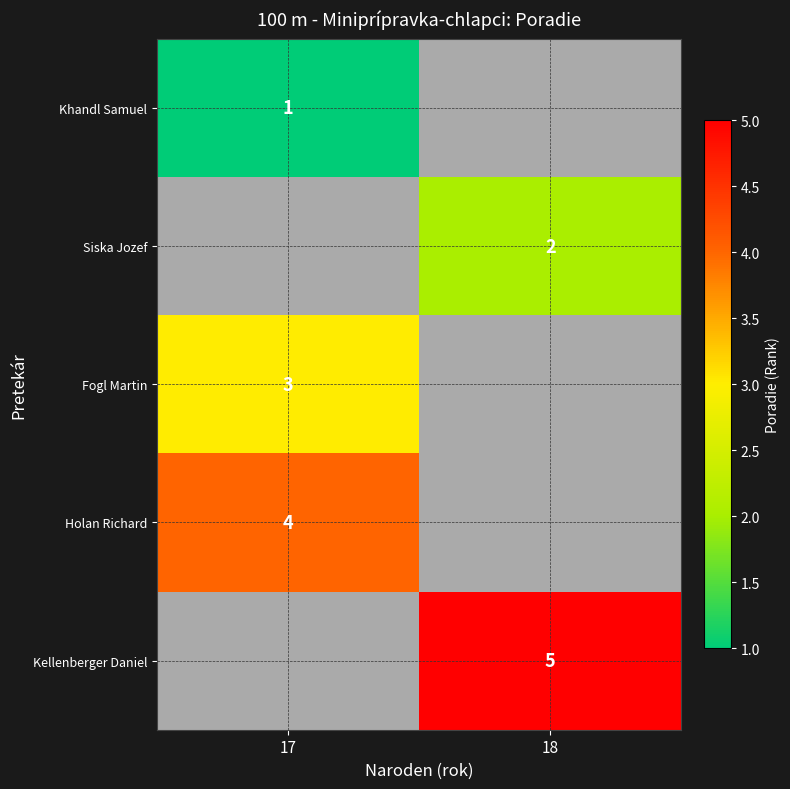

Between 18 and 17, which is larger?

17